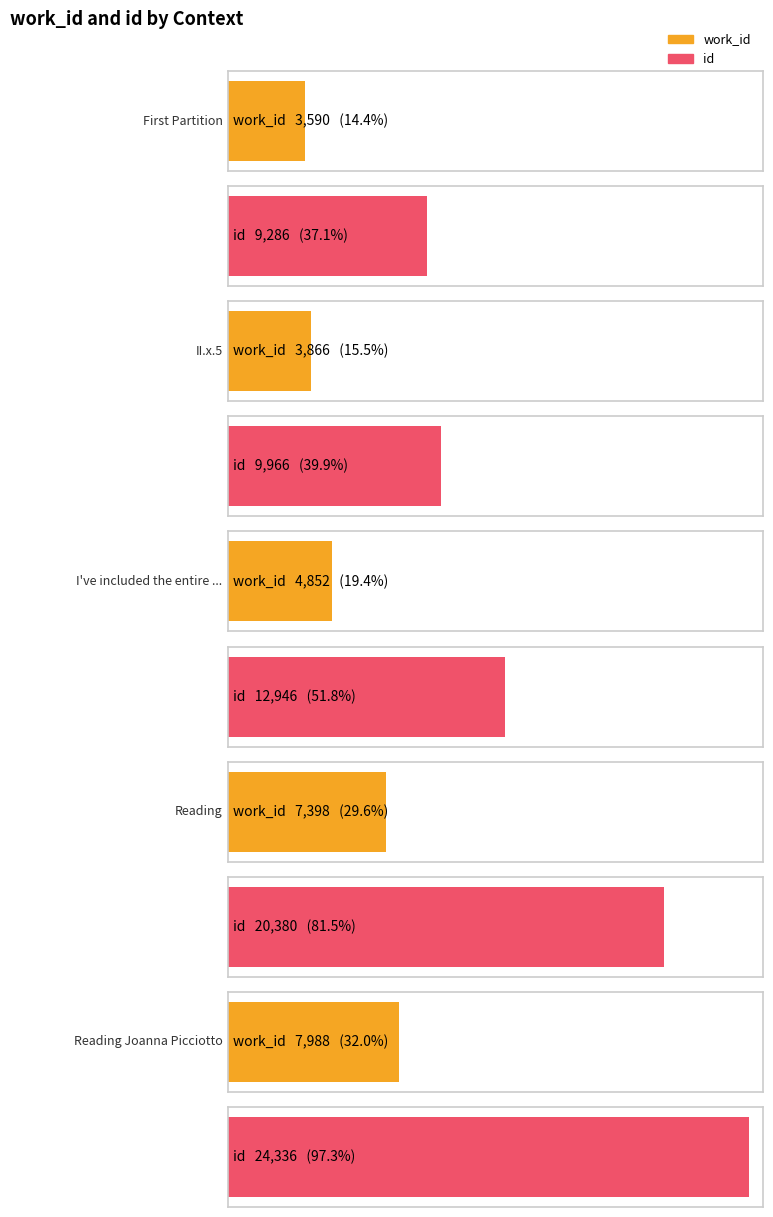

What is the average value of the work_id series?

5539